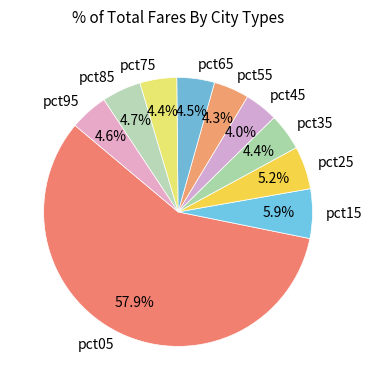

To the nearest percent, what is the average slice percentage?

10%